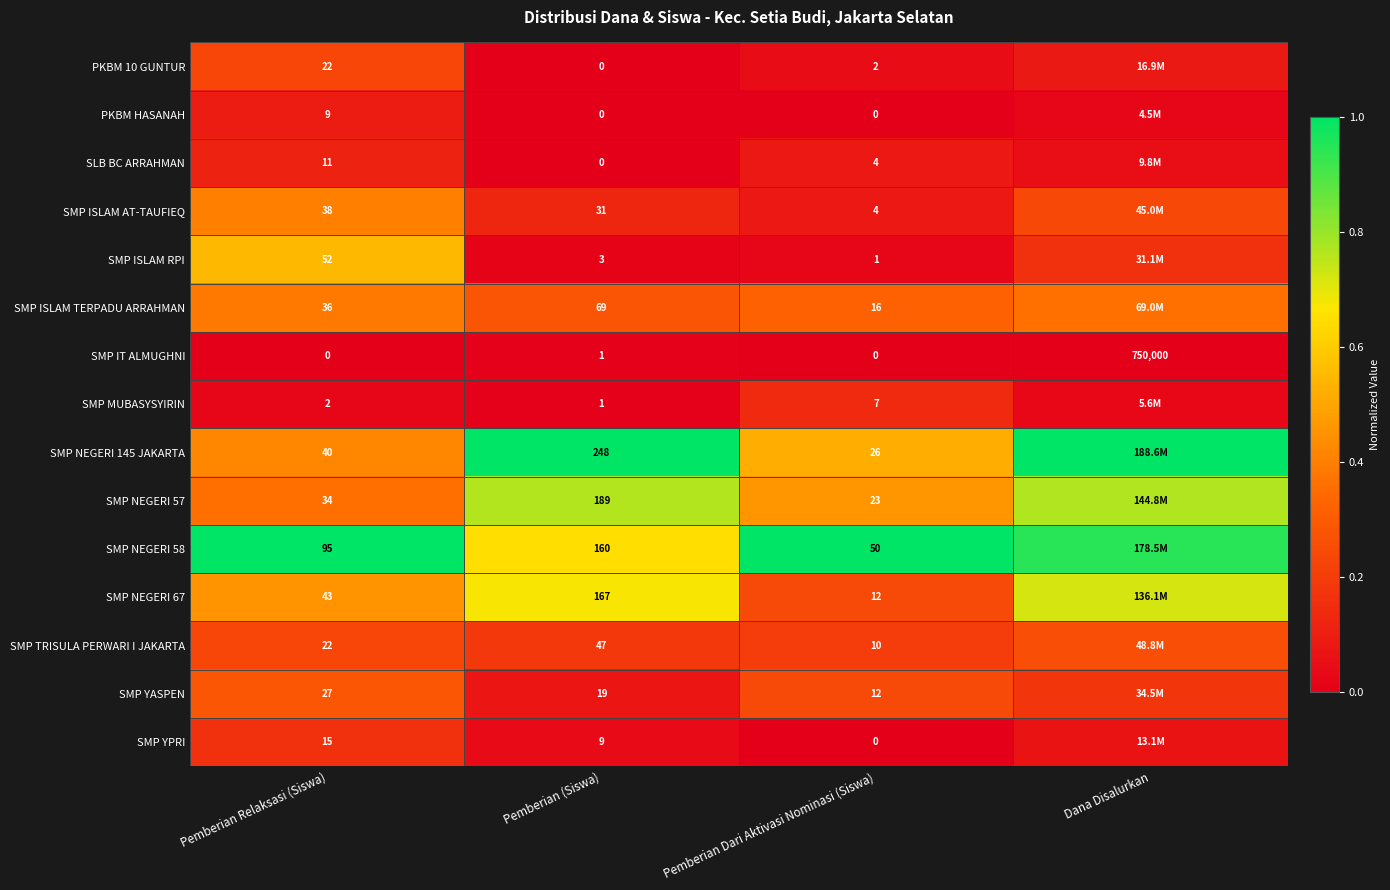

Is the value of SMP NEGERI 58 at Pemberian Relaksasi (Siswa) greater than the value of SMP TRISULA PERWARI I JAKARTA at Pemberian (Siswa)?

Yes